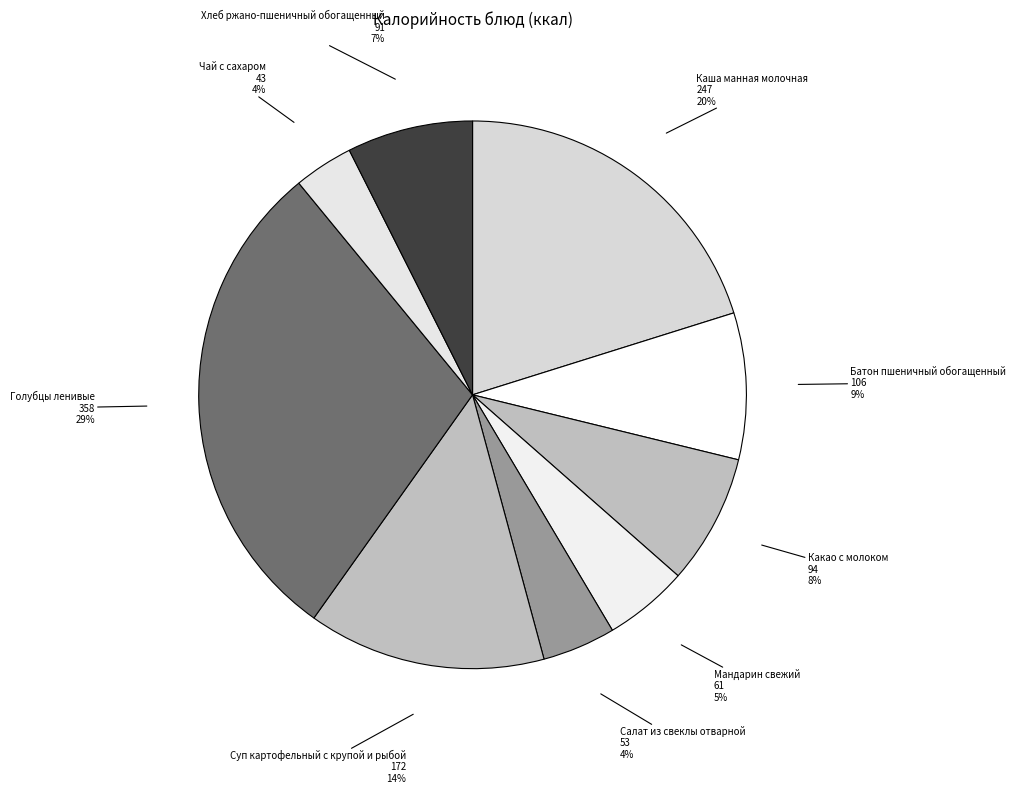

To the nearest percent, what is the average slice percentage?

11%